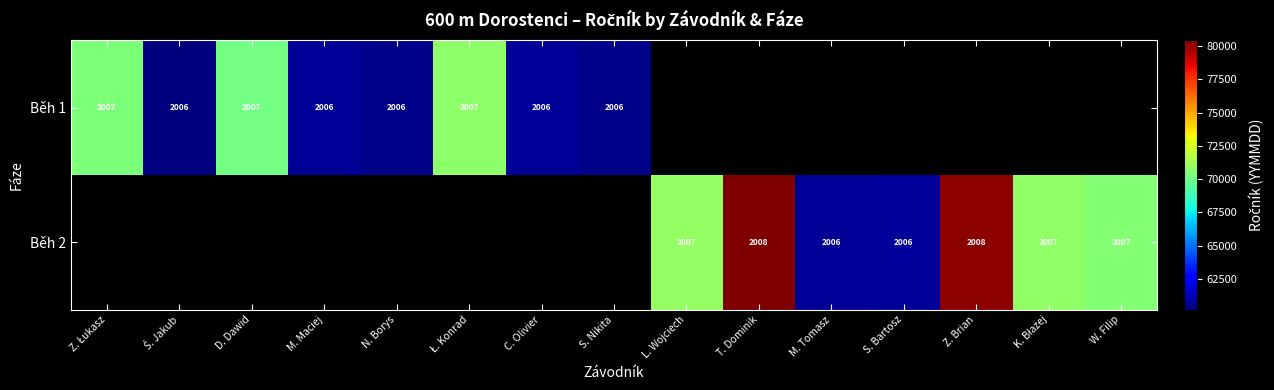

True or false: Běh 2 has a value of 2006 at S. Bartosz.

True